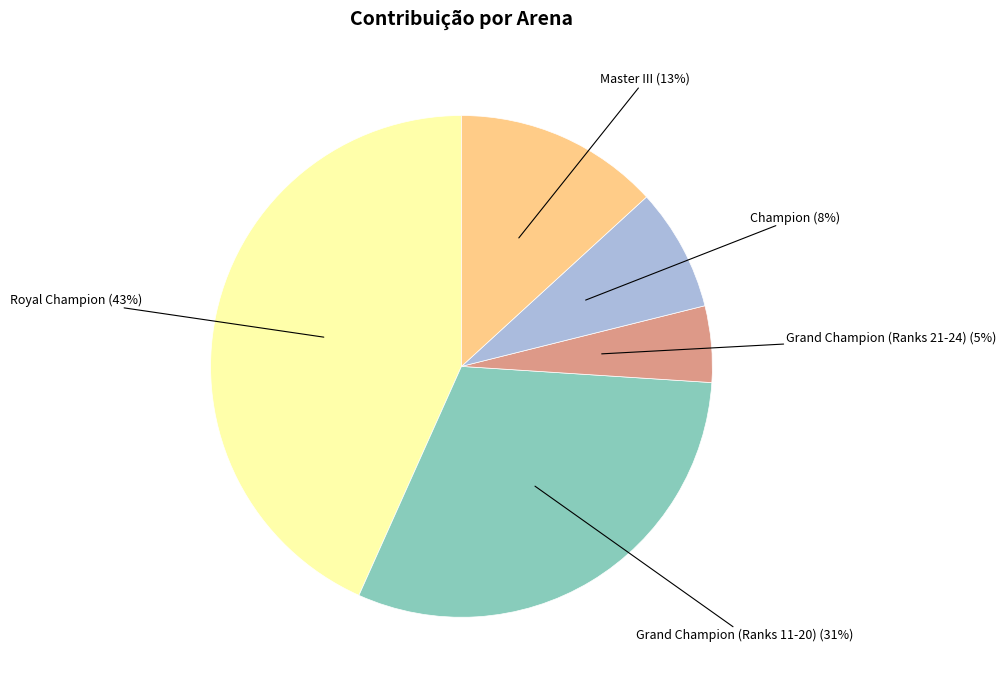

Does any single category account for the majority?

No